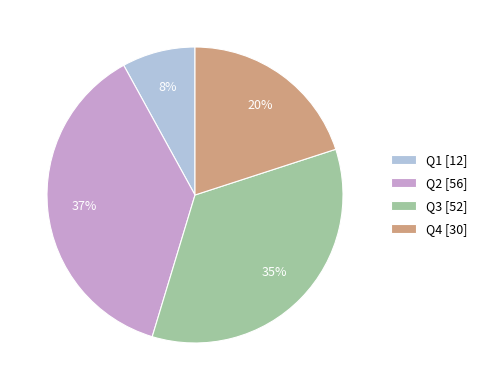

How many slices are in this pie chart?

4